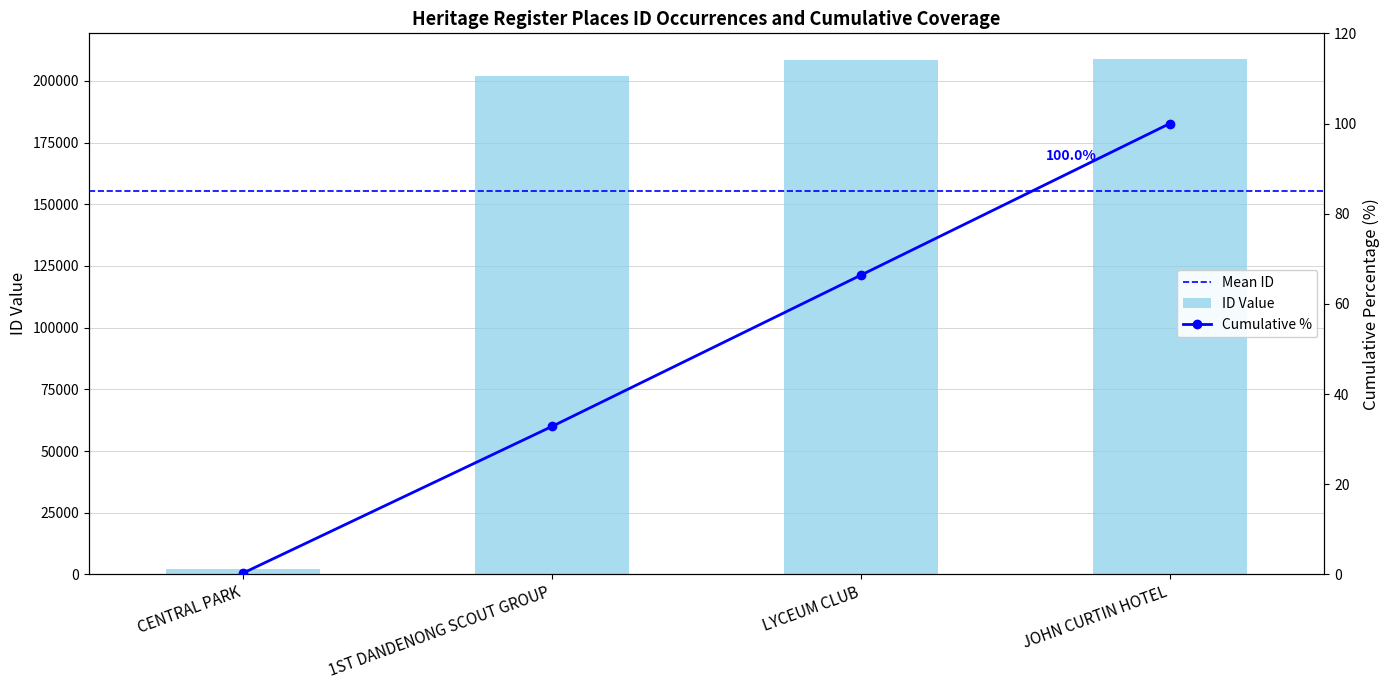

Reading left to right, extract all data points from this chart.

2048	201973	208380	208812